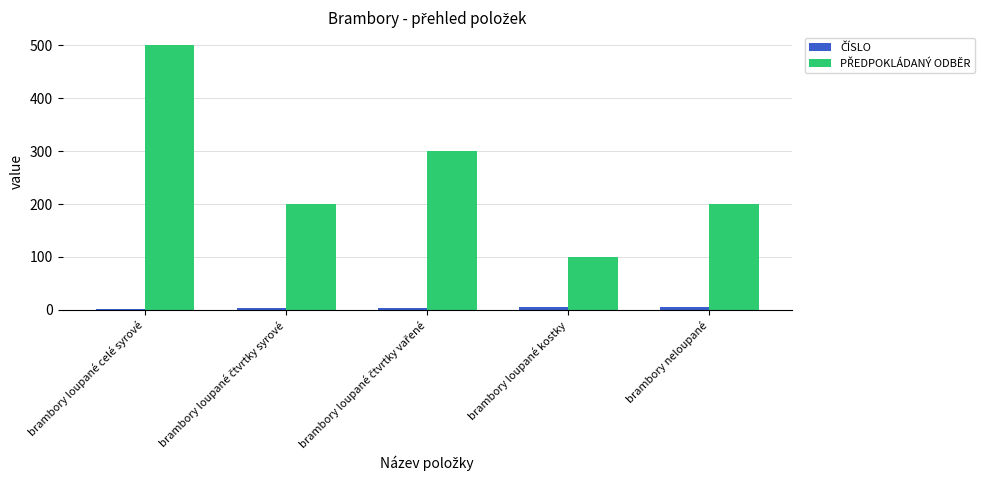

Which label corresponds to the largest value in the chart?

brambory loupané celé syrové